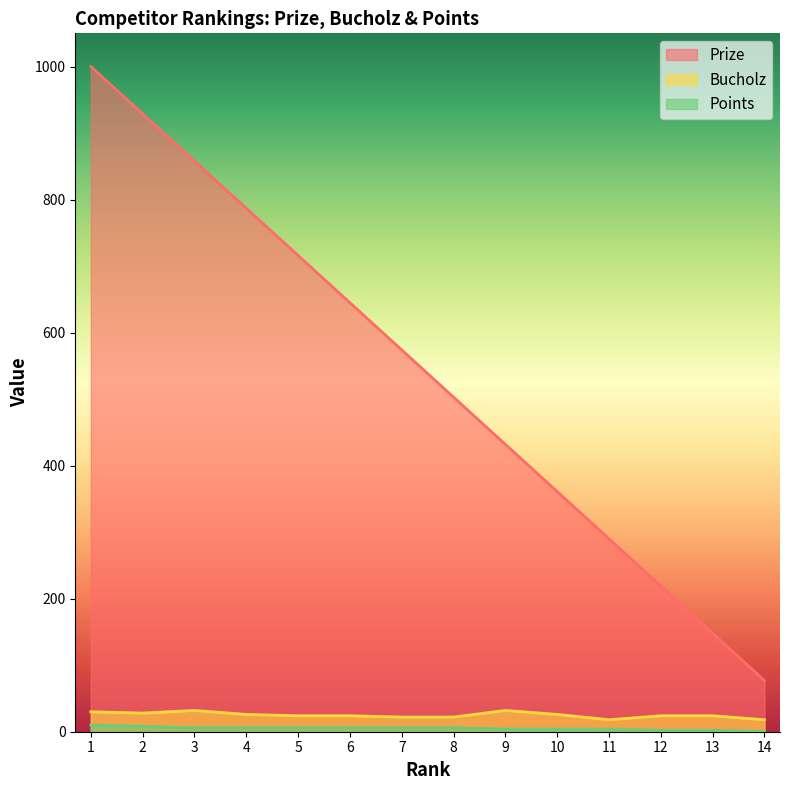

How many values in the Bucholz series are below 24?

4